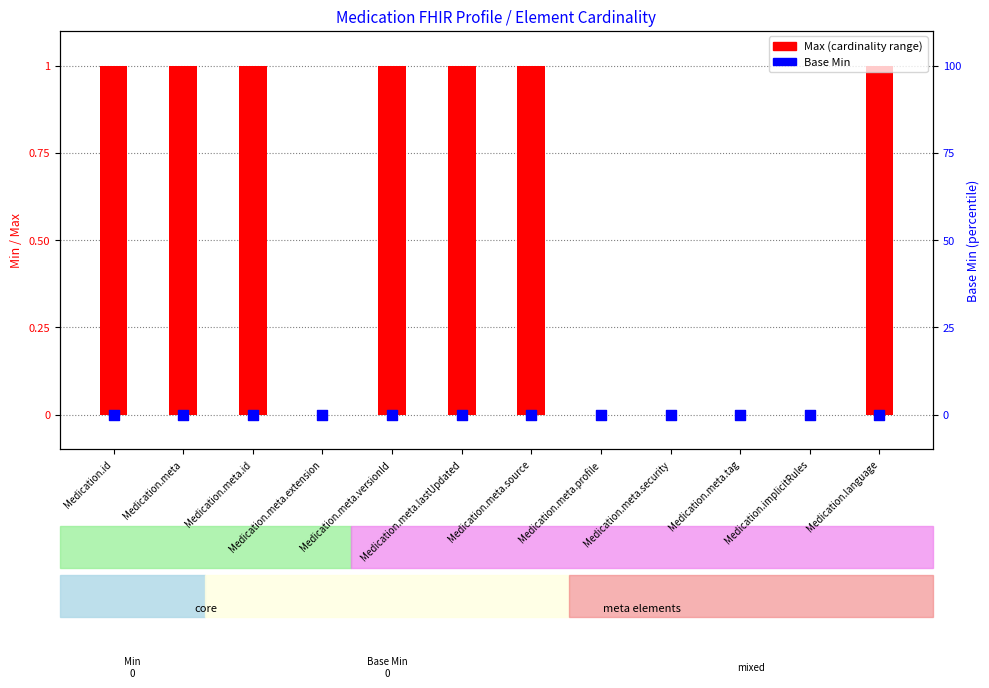

Which series contains the lowest Y value?

Max (cardinality)